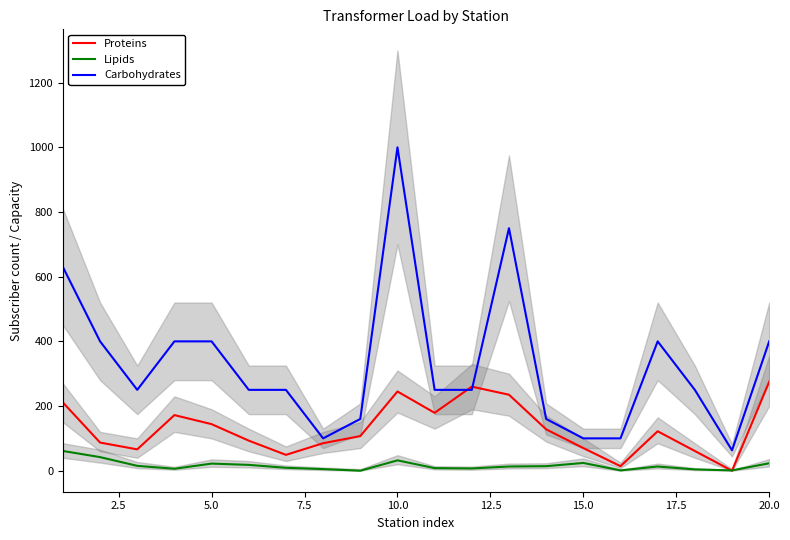

The value of Proteins at 5.0 is 47. True or false?

False